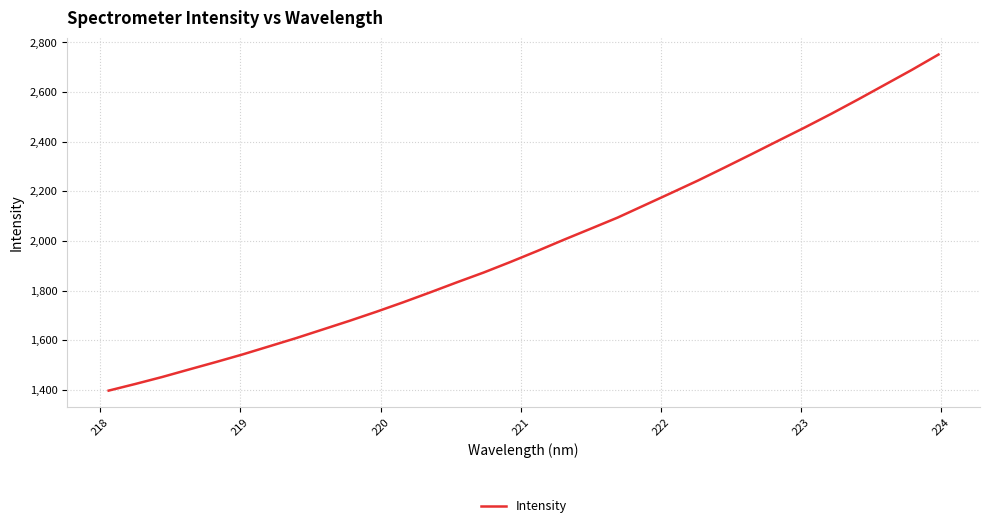

What is the greatest value displayed?

2751.1